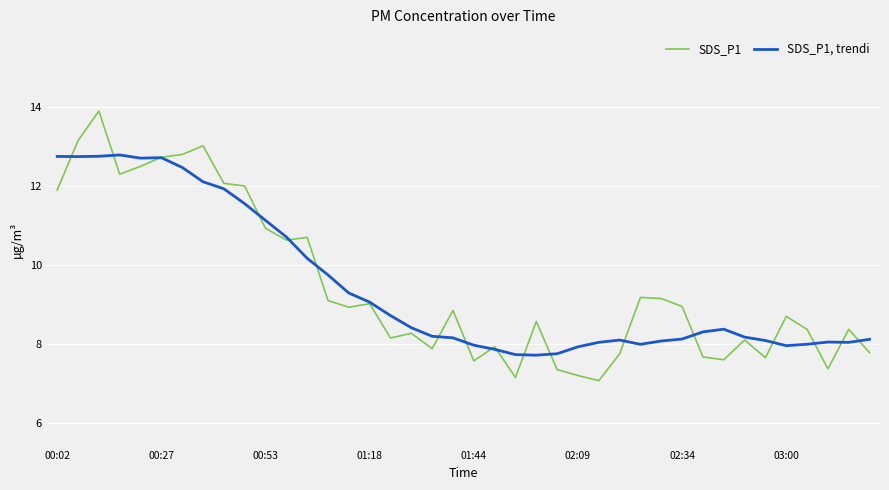

Rank the series by their average value, from lowest to highest.

SDS_P1, SDS_P1, trendi